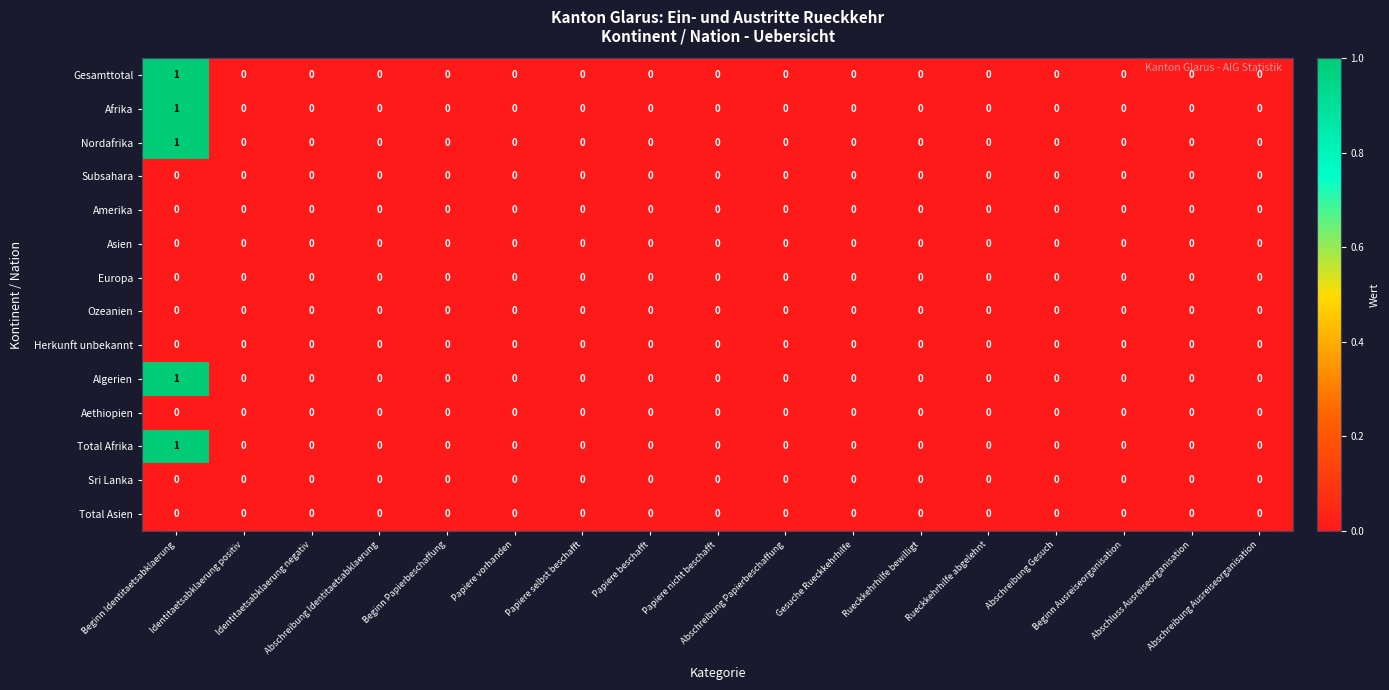

How many distinct data groups are displayed?

14